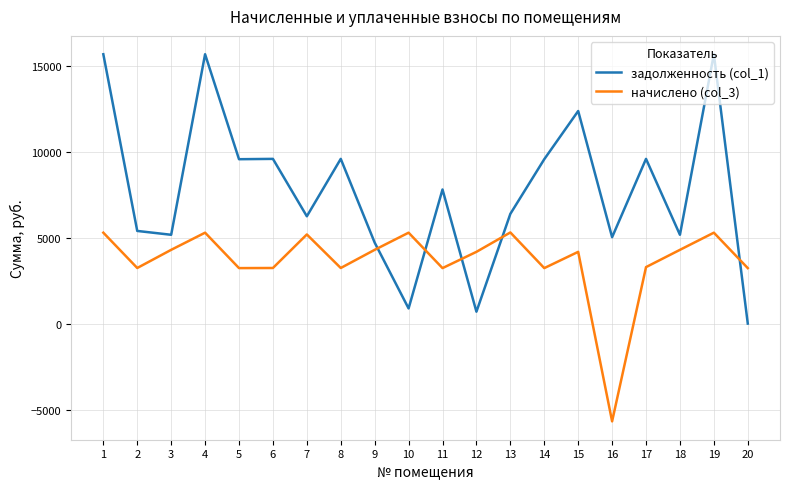

The value of начислено (col_3) at 8 is 3233.5. True or false?

True